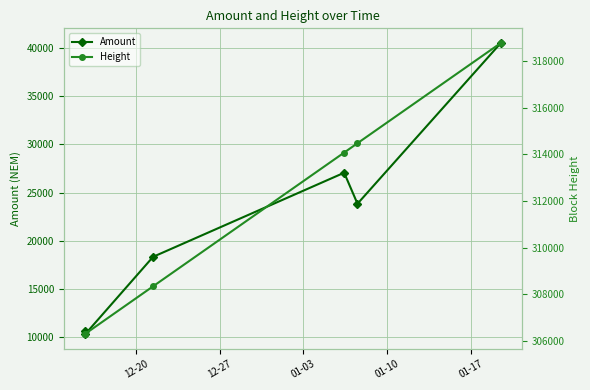

What is the minimum value shown in the chart?

10301